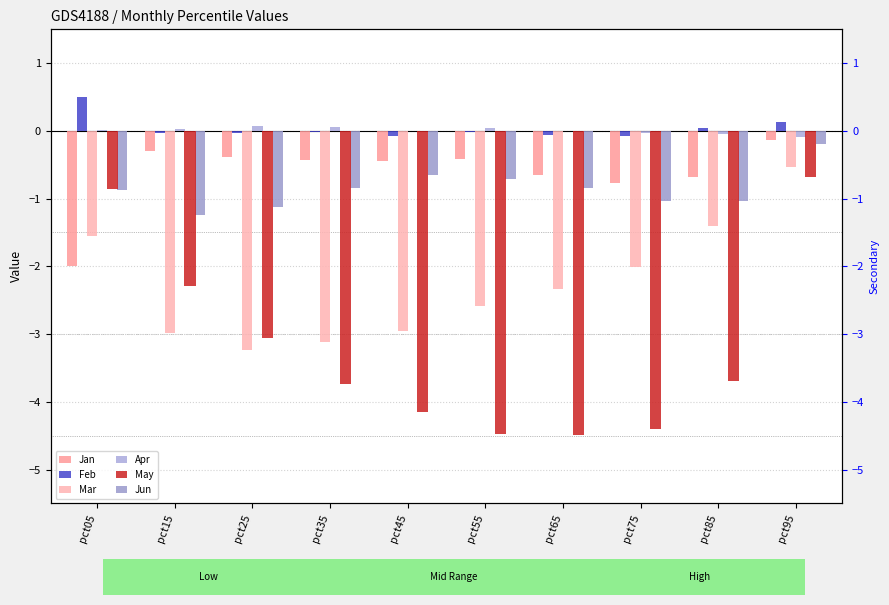

Which category has the highest value in the Mar series?

pct95